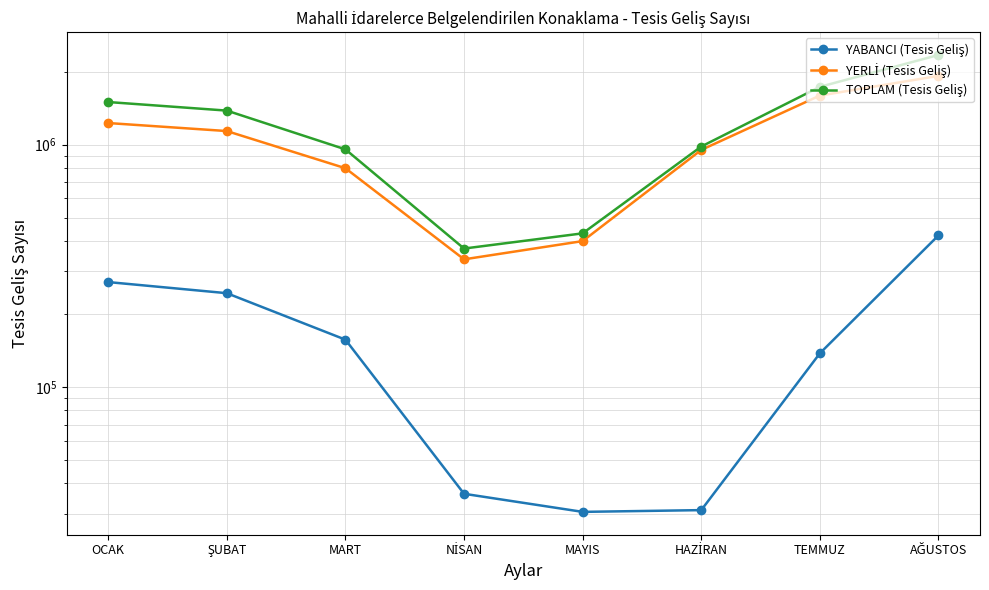

List the series in order of their peak value, highest first.

TOPLAM (Tesis Geliş), YERLİ (Tesis Geliş), YABANCI (Tesis Geliş)